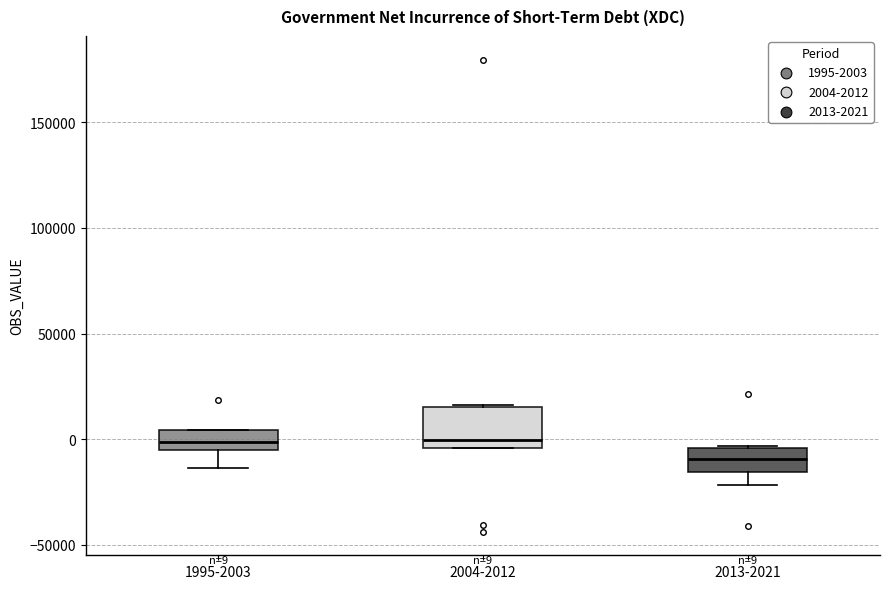

Which box is the tallest, from its lower edge to its upper edge?

2004-2012